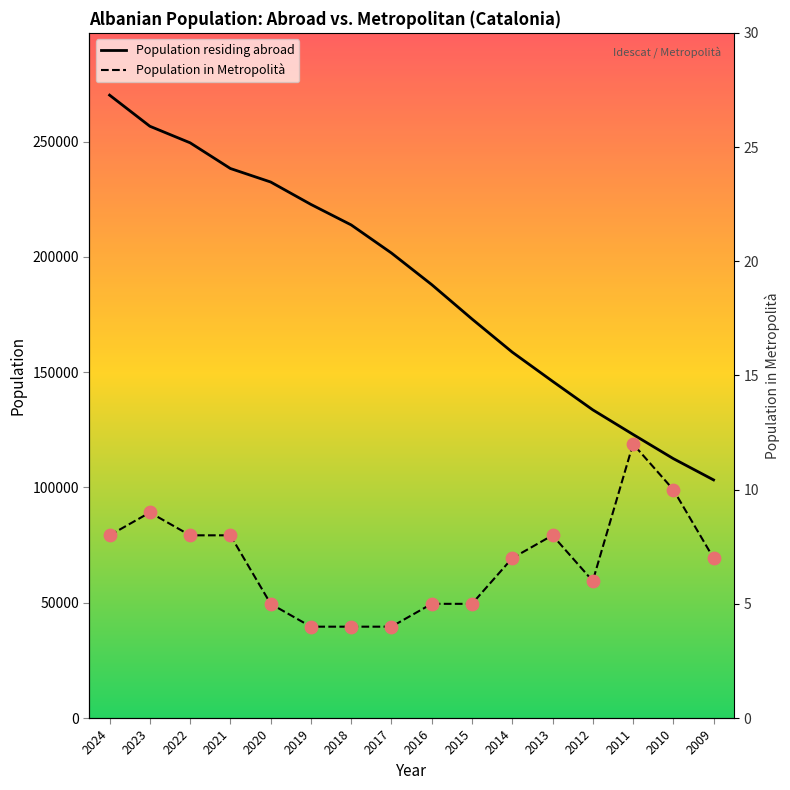

At how many categories does at least one series exceed 166229?

10